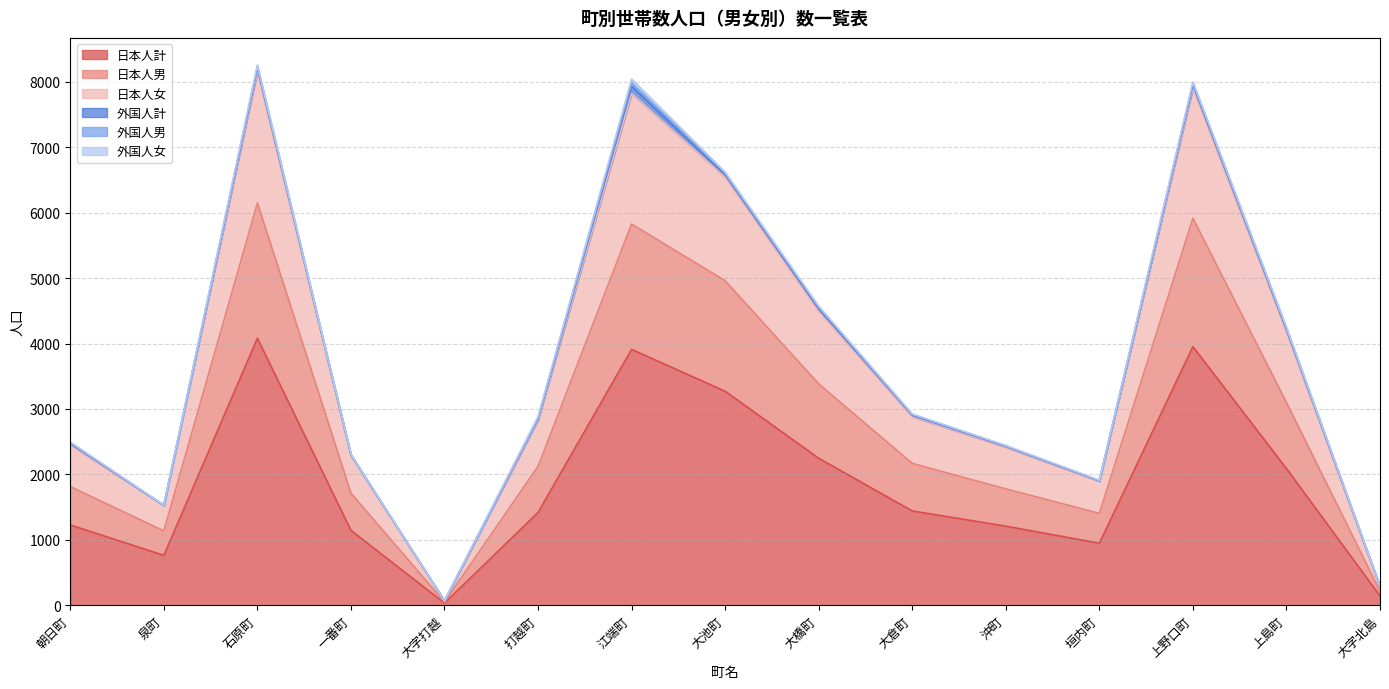

In 日本人計, how many points are lower than both neighbors (excluding endpoints)?

3